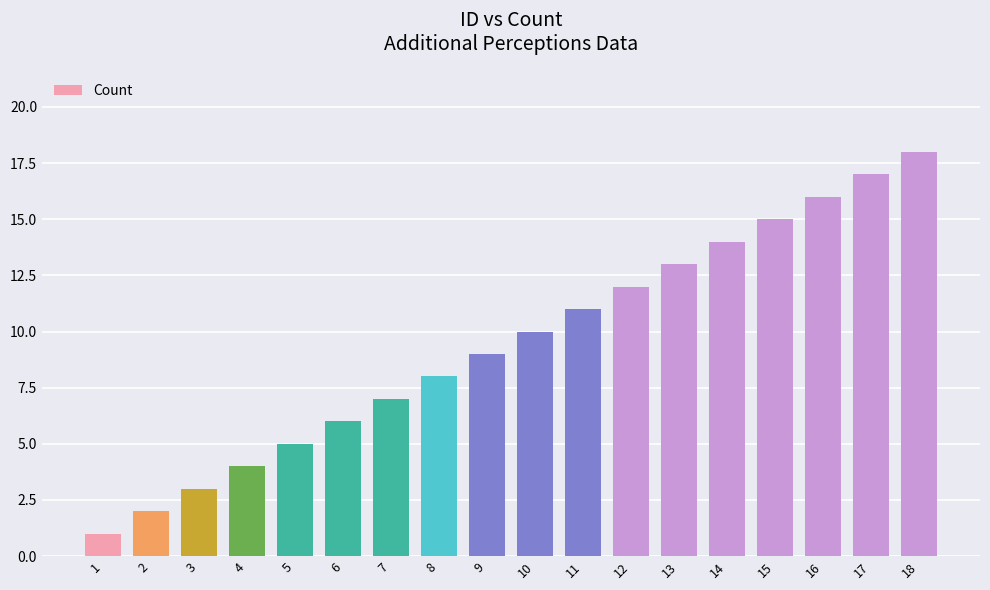

Reading right to left, transcribe all the data shown in this chart.

18	17	16	15	14	13	12	11	10	9	8	7	6	5	4	3	2	1